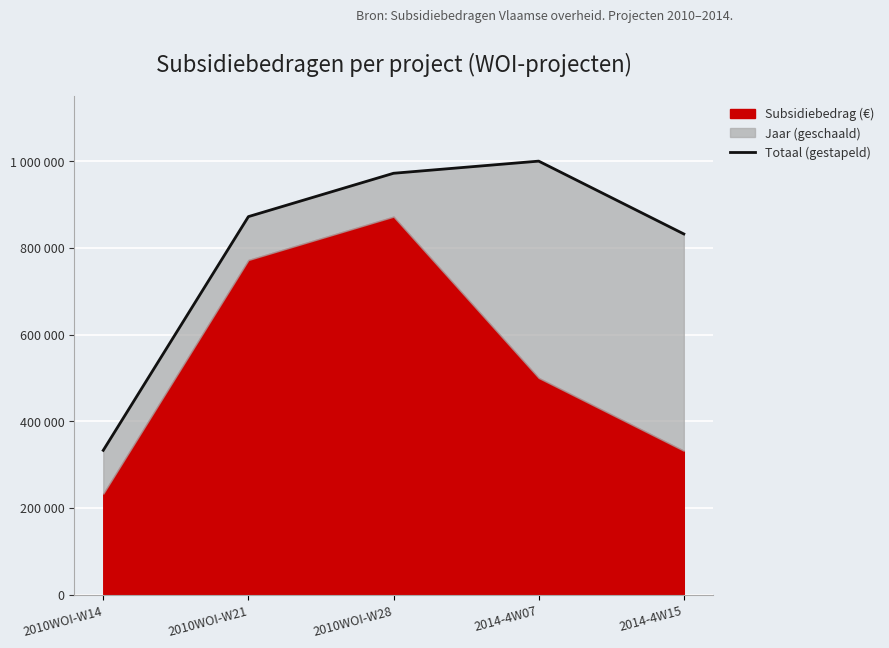

Which has a higher value, 2014-4W07 or 2010WOI-W21?

2014-4W07